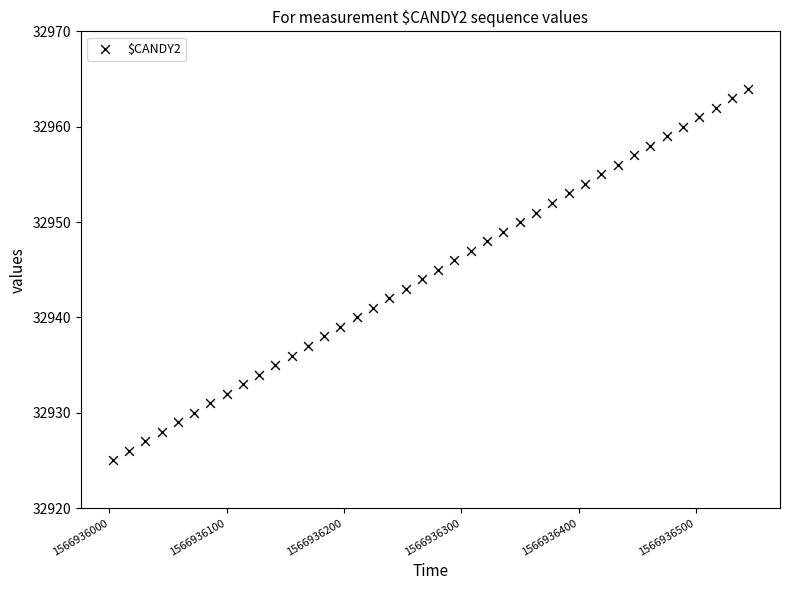

What is the range of Y values (max minus min)?

39